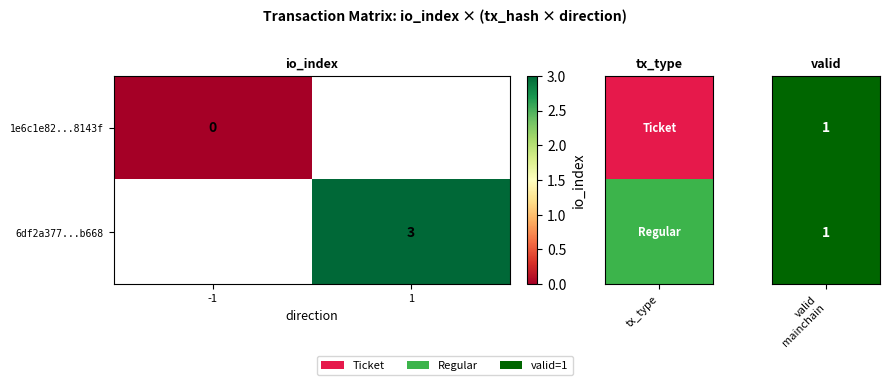

At how many categories does at least one series exceed 2?

1